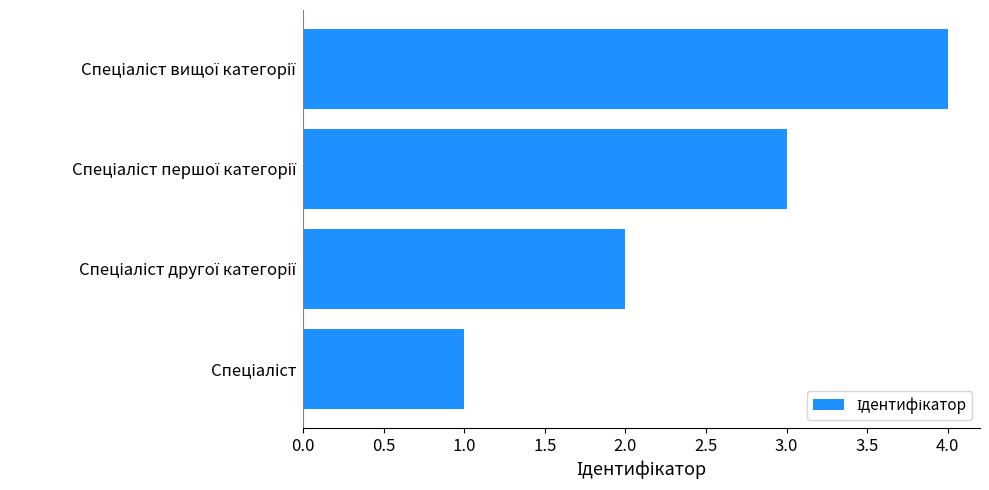

What is the minimum value shown in the chart?

1